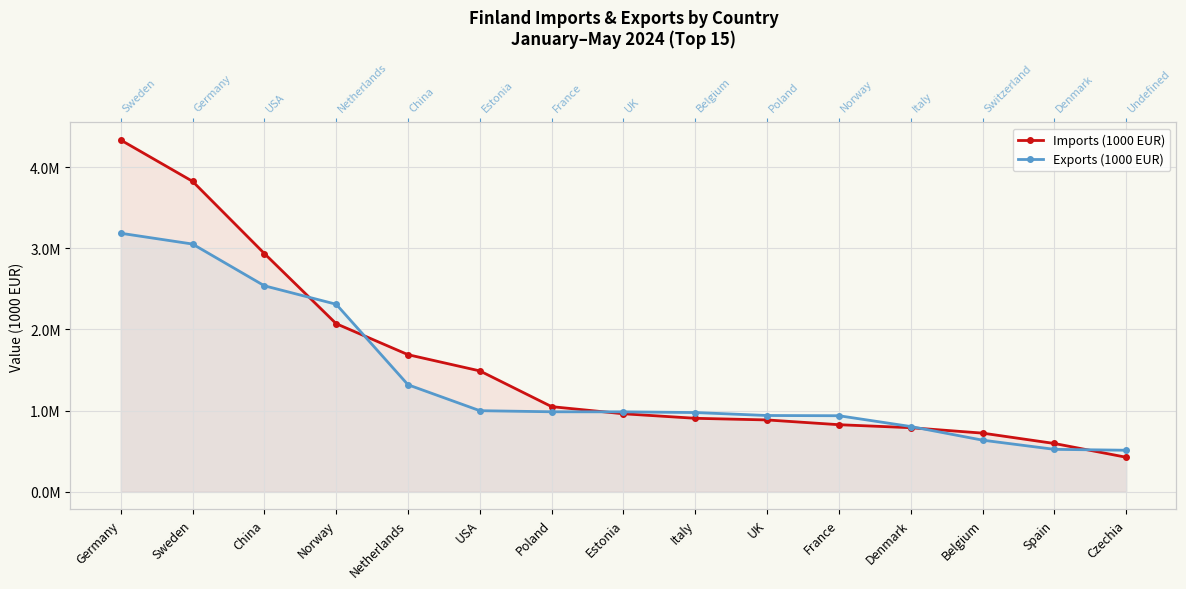

Rank the categories by Imports (1000 EUR) value from highest to lowest.

Germany, Sweden, China, Norway, Netherlands, USA, Poland, Estonia, Italy, UK, France, Denmark, Belgium, Spain, Czechia